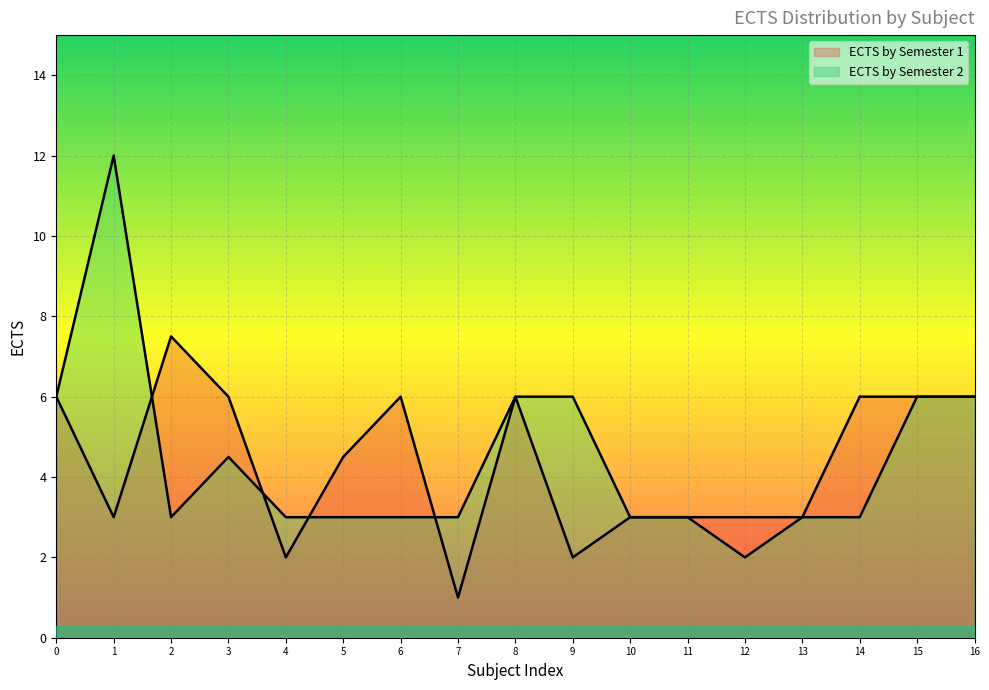

How many times do ECTS by Semester 1 and ECTS by Semester 2 cross each other?

4